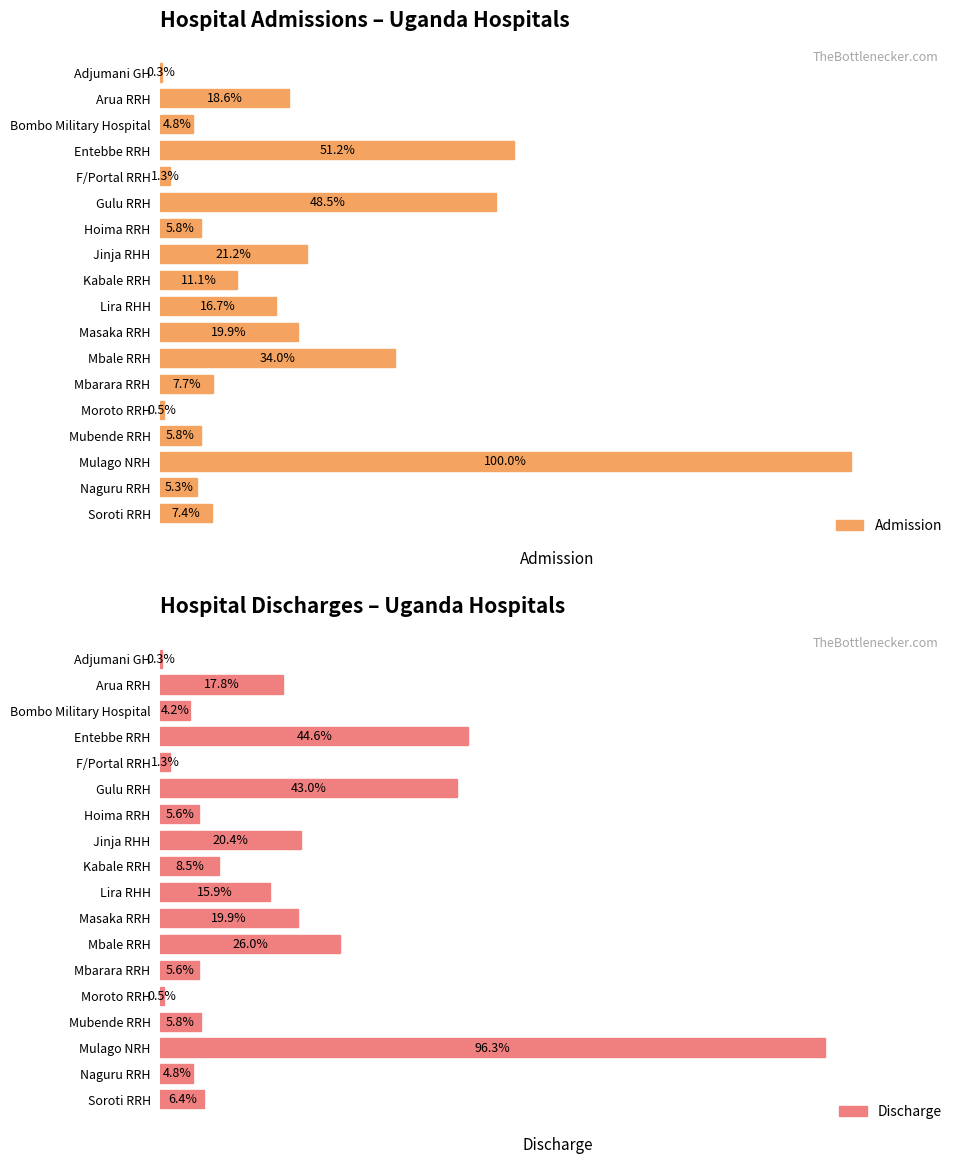

At Moroto RRH, list the series in order from largest to smallest.

Admission, Discharge